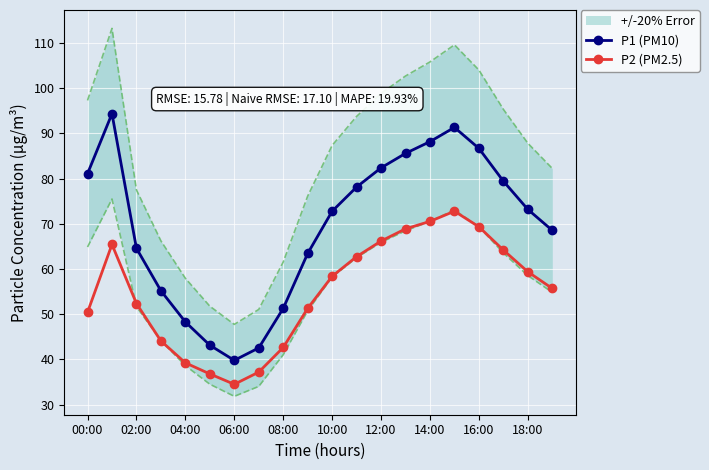

At which category does P1 (PM10) reach its first local valley?

06:00